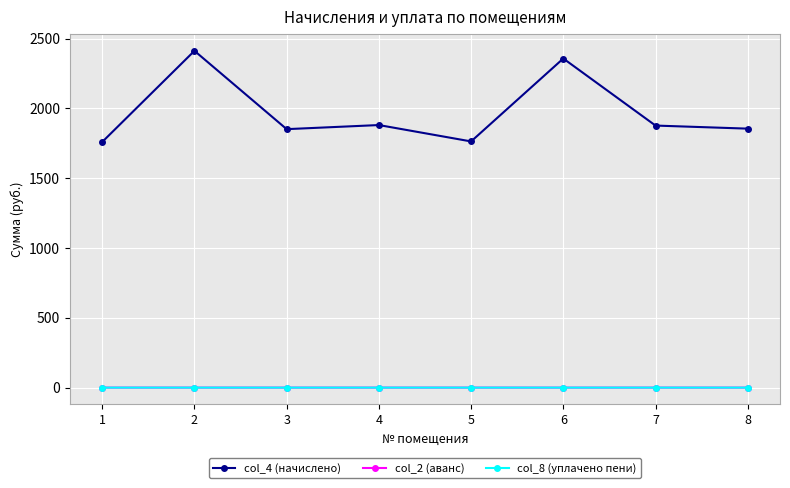

The value of col_4 (начислено) at 8 is 1855.0. True or false?

True